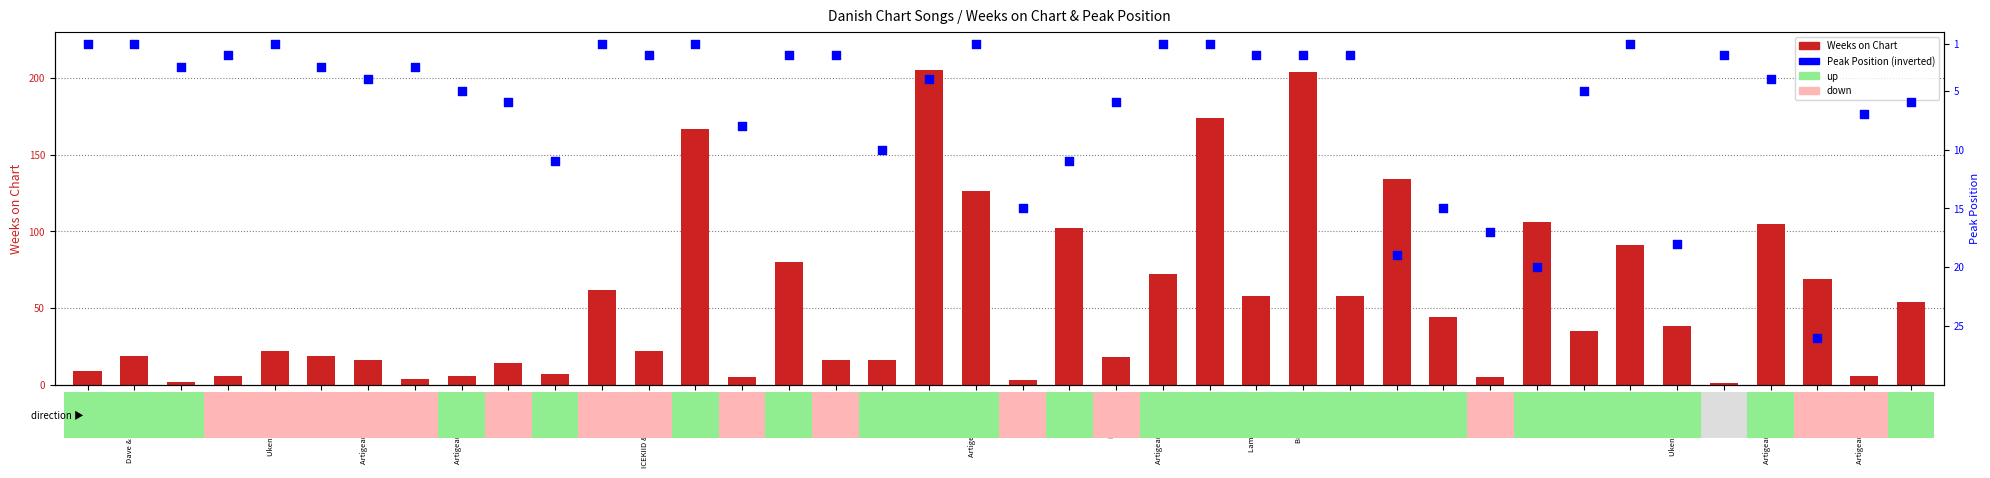

What are all the series names shown in the legend?

Weeks on Chart, Peak Position